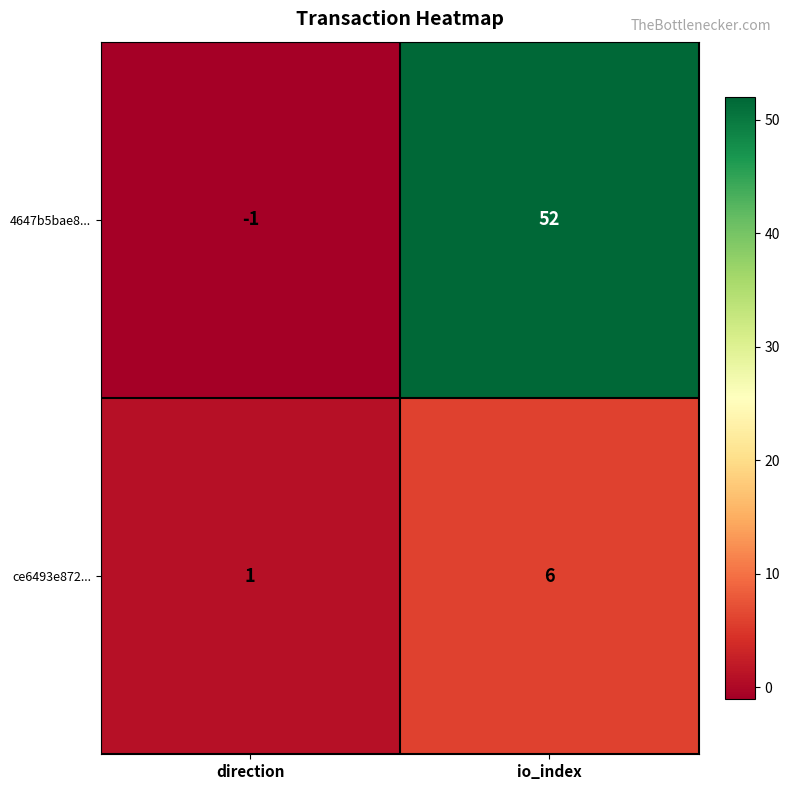

Is it true that ce6493e872... equals 1 at direction?

True